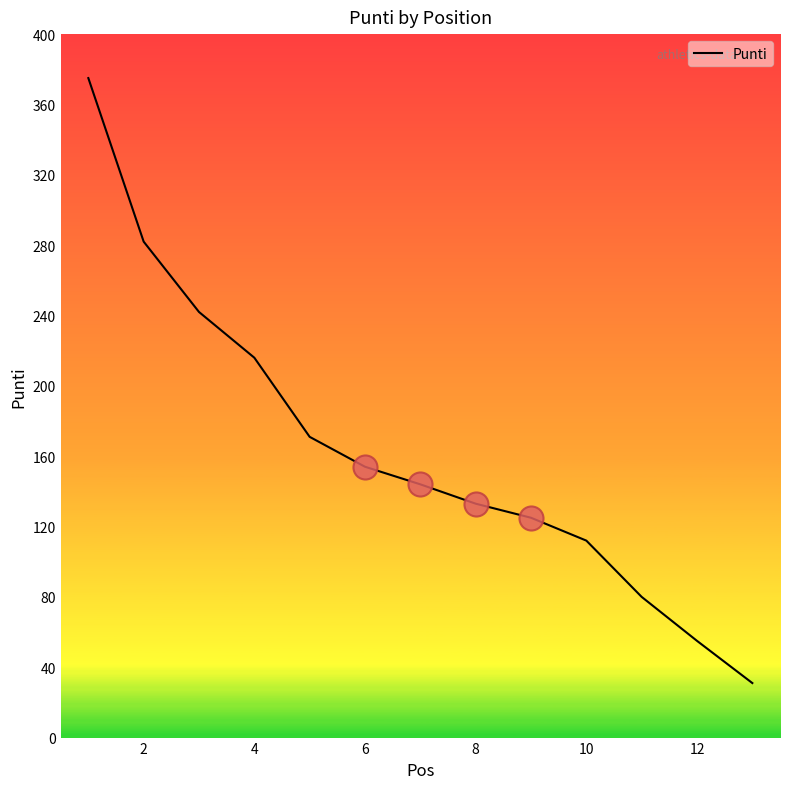

What is the greatest value displayed?

375